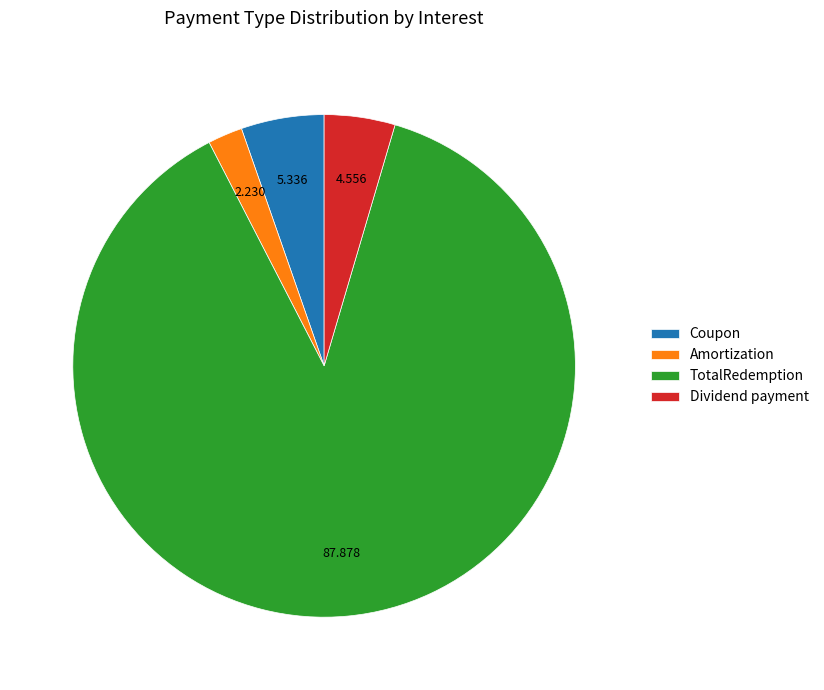

Does TotalRedemption account for over 50% of the chart?

Yes